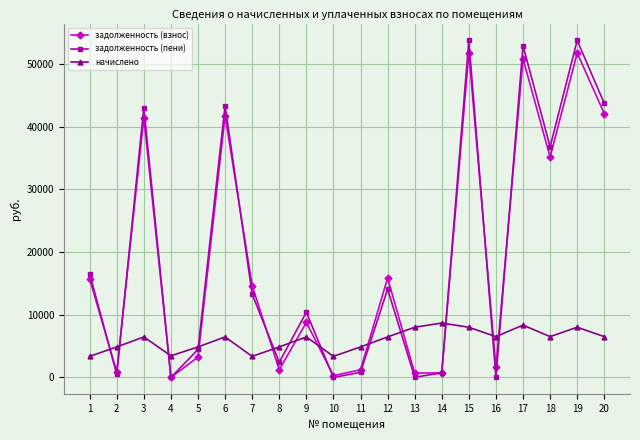

Which series changed the most between 9 and 14?

задолженность (пени)